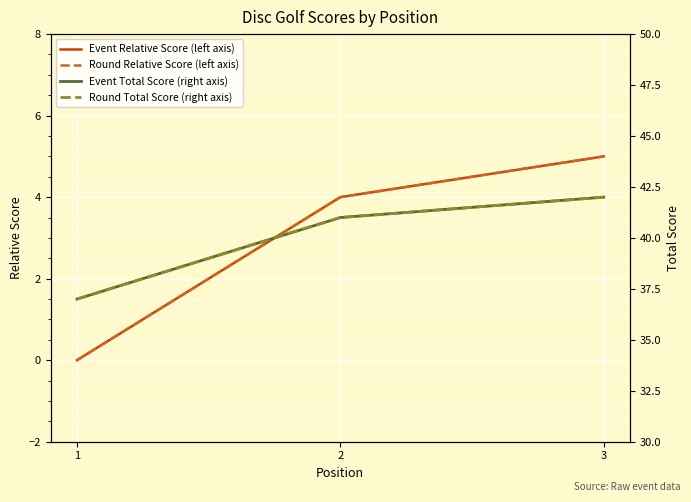

True or false: Round Total Score (right axis) has a value of 42 at 3.

True